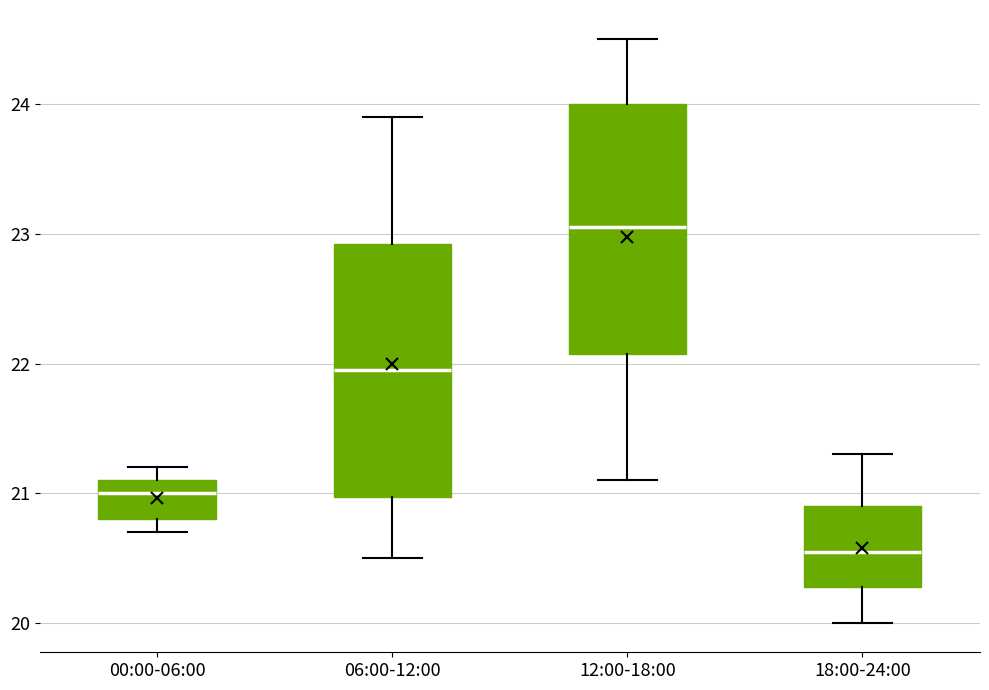

Where does the upper whisker of the box for 06:00-12:00 end on the y-axis? The values are not printed on the chart, so give them approximately, as read against the axis.

23.9